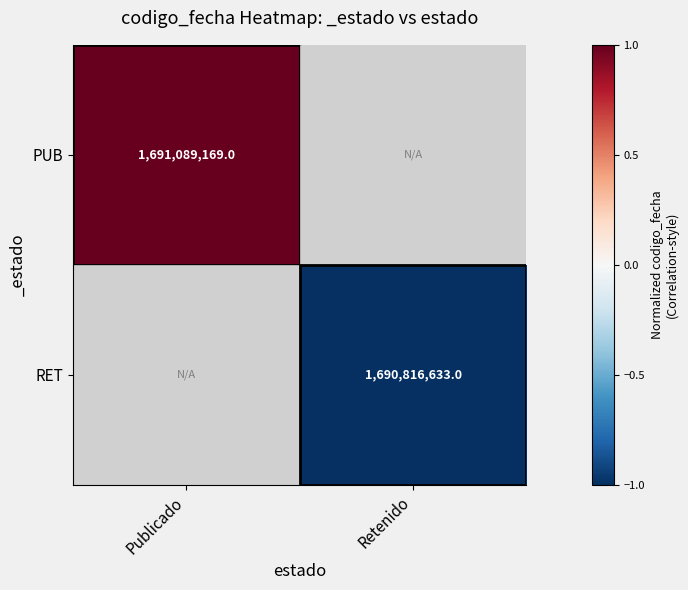

How many categories are shown in the chart?

2